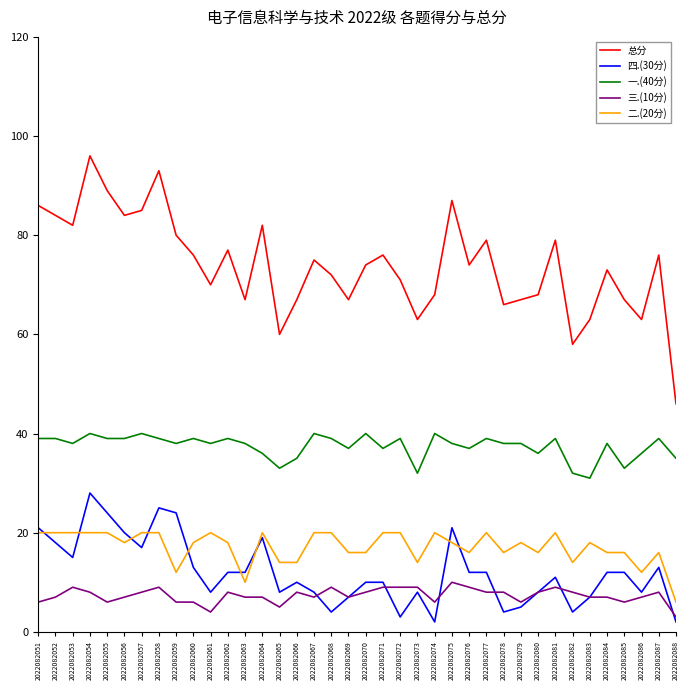

Which series has the largest range (max minus min)?

总分